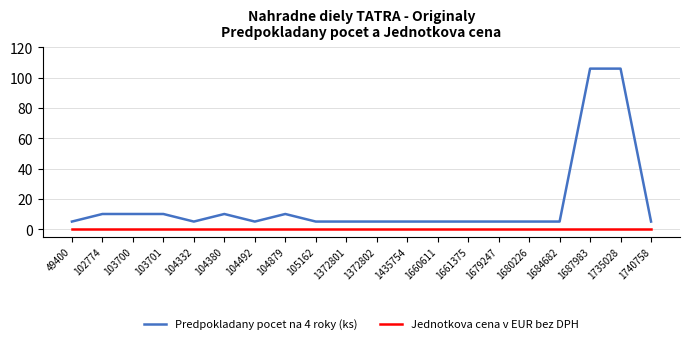

True or false: Predpokladany pocet na 4 roky (ks) and Jednotkova cena v EUR bez DPH cross at least once.

False